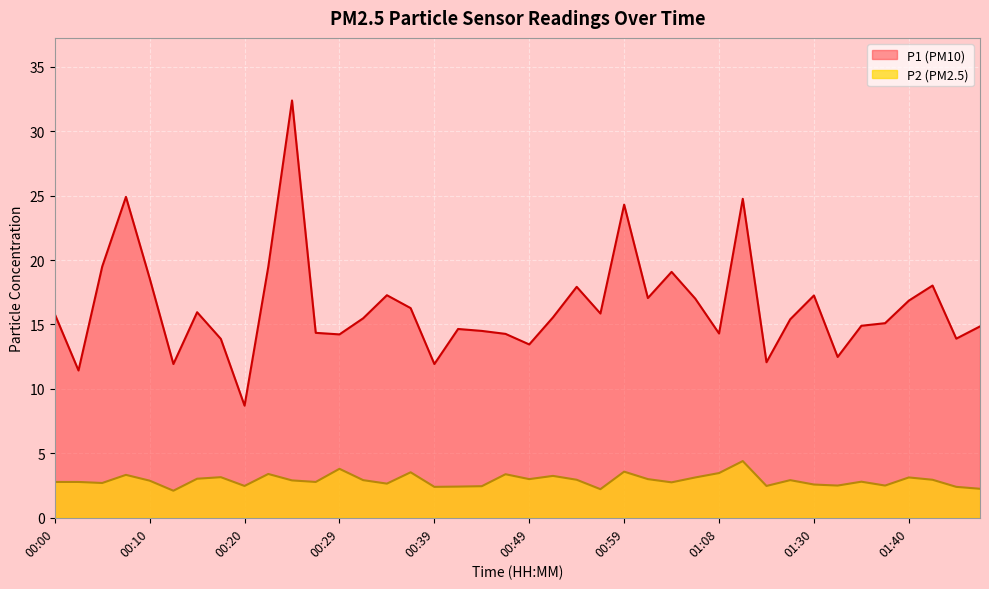

What is the label of the 1st point from the right?

01:48